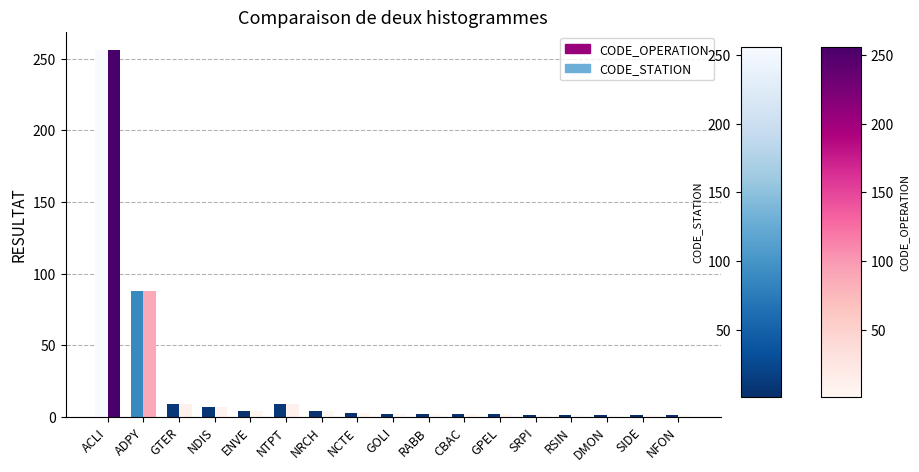

What are all the series names shown in the legend?

CODE_OPERATION, CODE_STATION